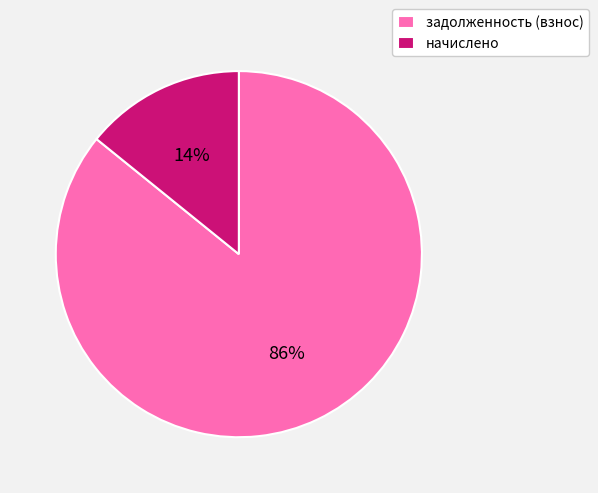

To the nearest percent, what portion does задолженность (взнос) represent?

86%